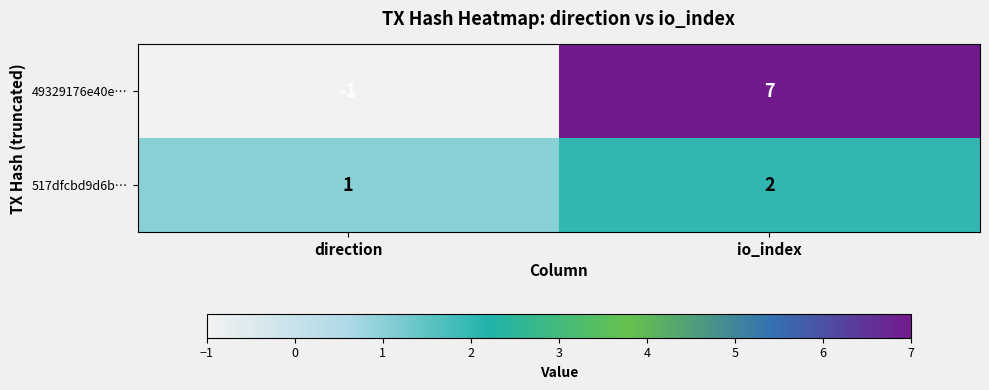

Is it true that 49329176e40e… equals -1 at direction?

True